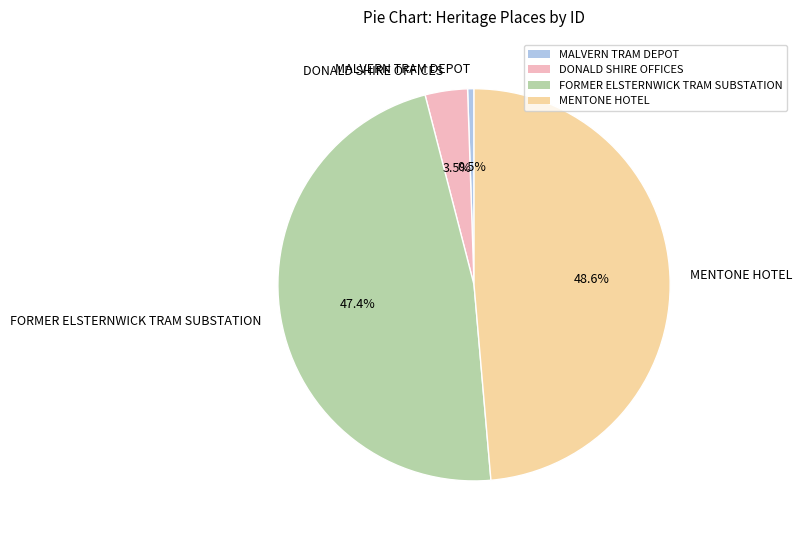

Which has a higher value, MENTONE HOTEL or MALVERN TRAM DEPOT?

MENTONE HOTEL